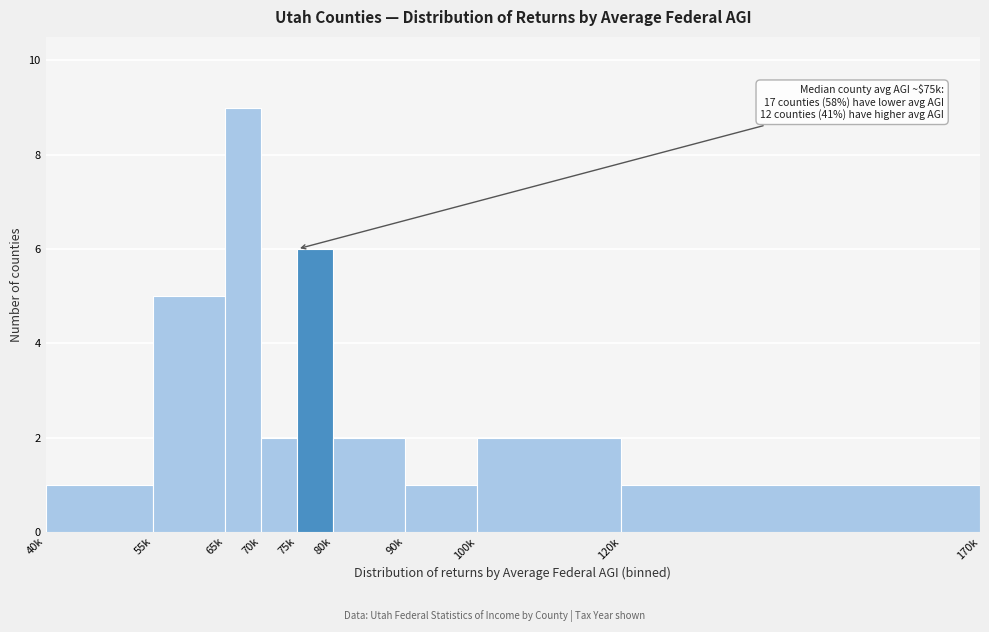

Reading right to left, what are all the values shown in this chart?

120k=1	100k=2	90k=1	80k=2	75k=6	70k=2	65k=9	55k=5	40k=1